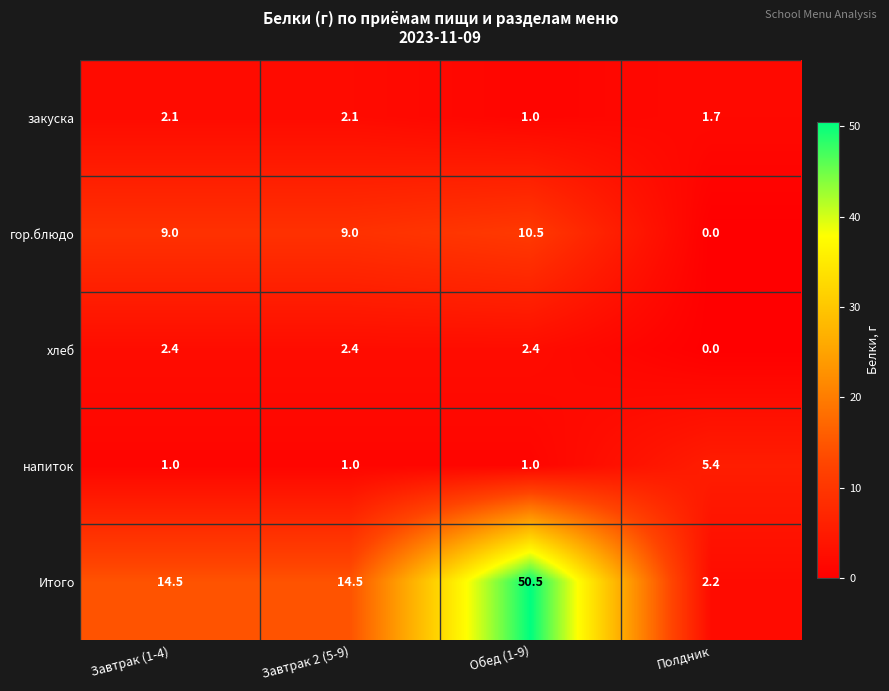

List the series in order of their peak value, highest first.

Итого, гор.блюдо, напиток, хлеб, закуска